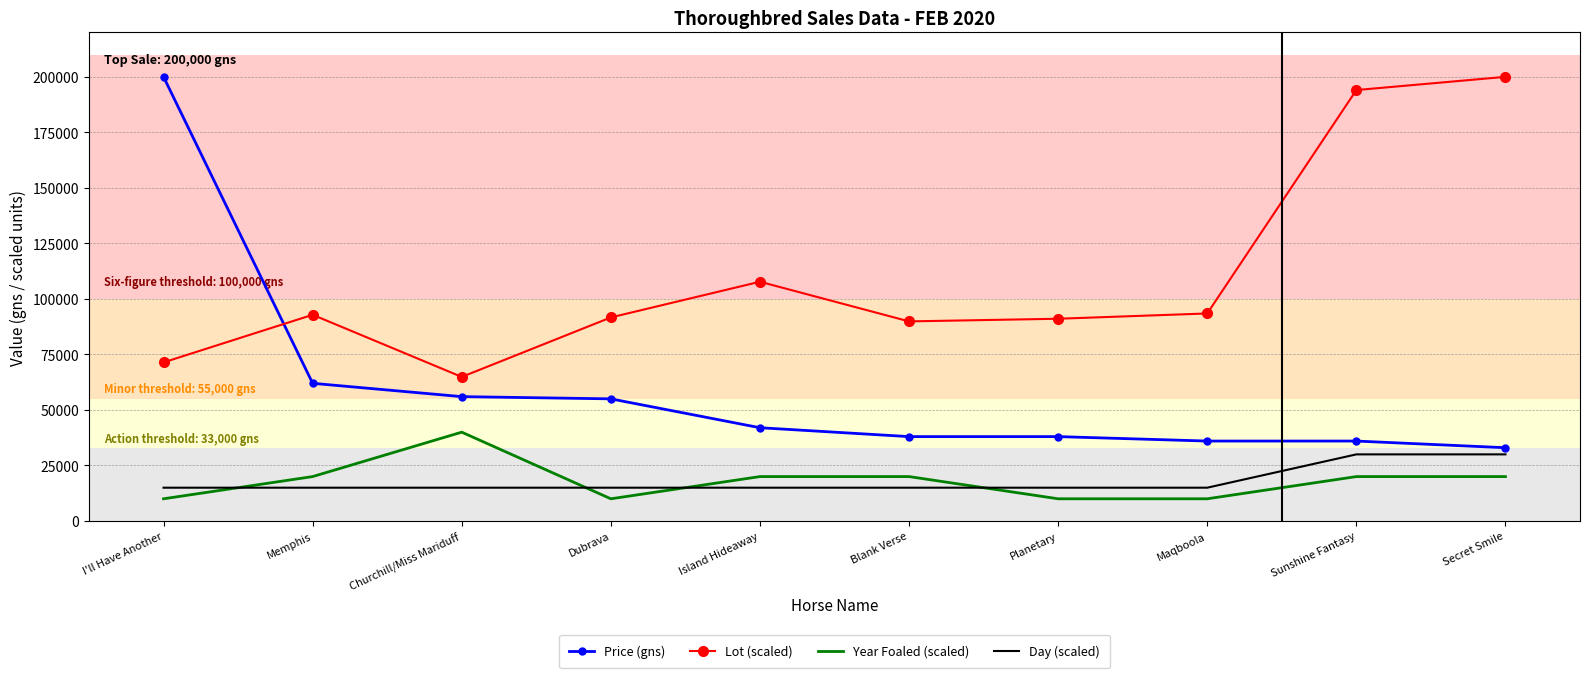

Which series changed the most between I'll Have Another and Maqboola?

Price (gns)